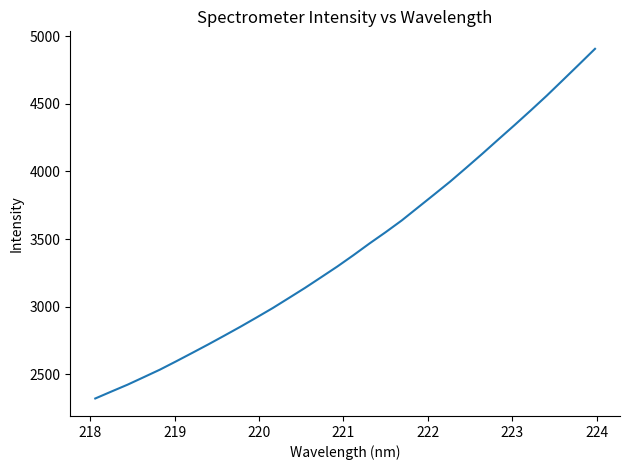

What is the difference between the maximum and minimum values?

2587.7